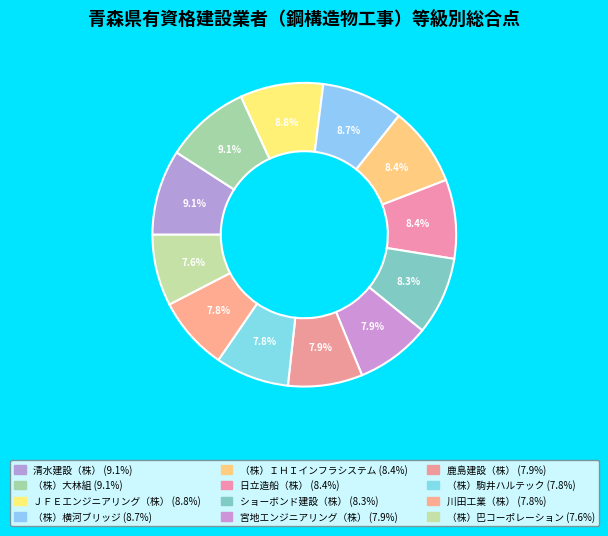

Which category has the smallest portion of the pie?

（株）巴コーポレーション